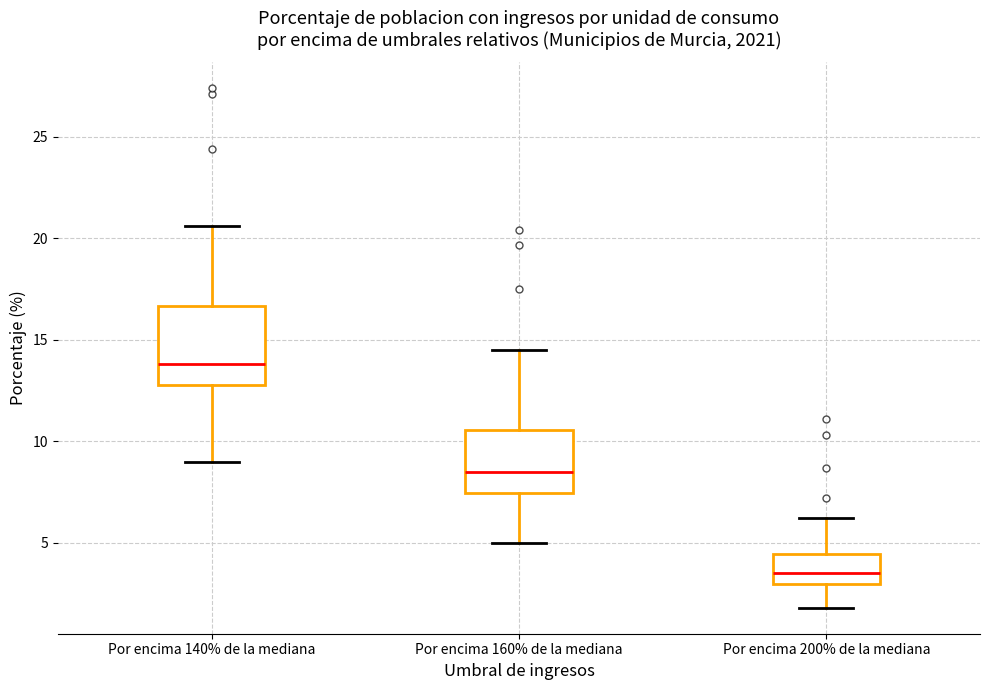

Which box is the tallest, from its lower edge to its upper edge?

Por encima 140% de la mediana